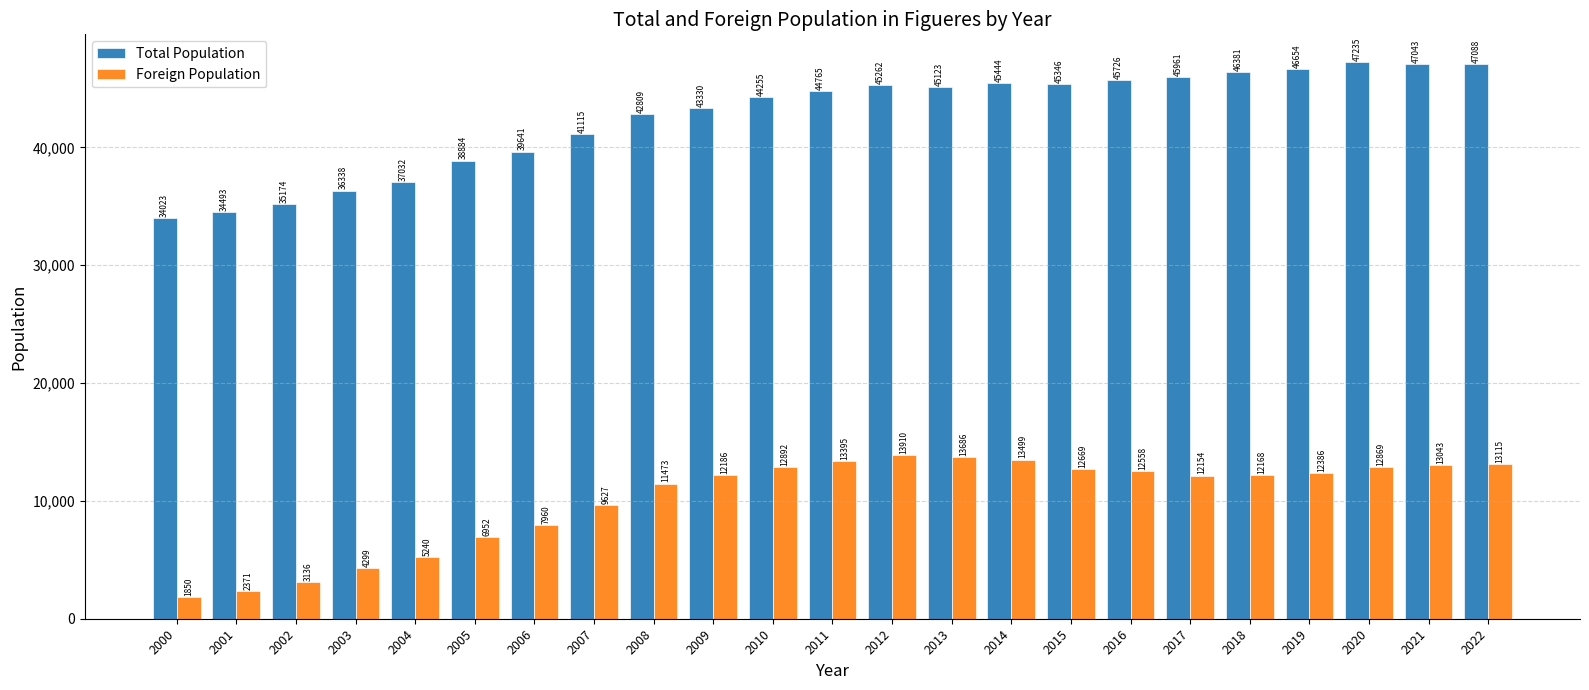

What are all the series names shown in the legend?

Total Population, Foreign Population